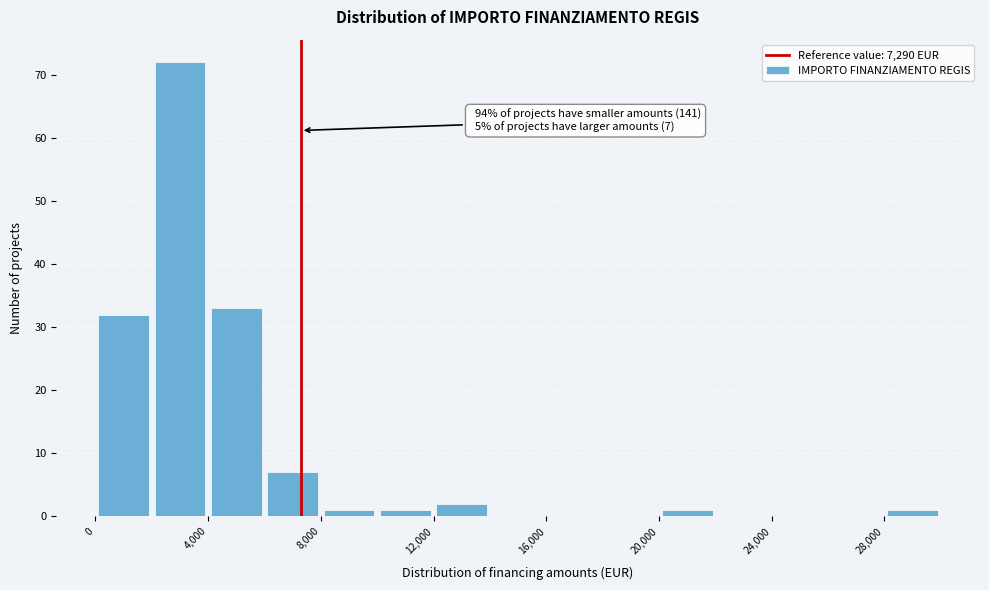

Over which range of the x-axis is the bar tallest?

2000 to 4000